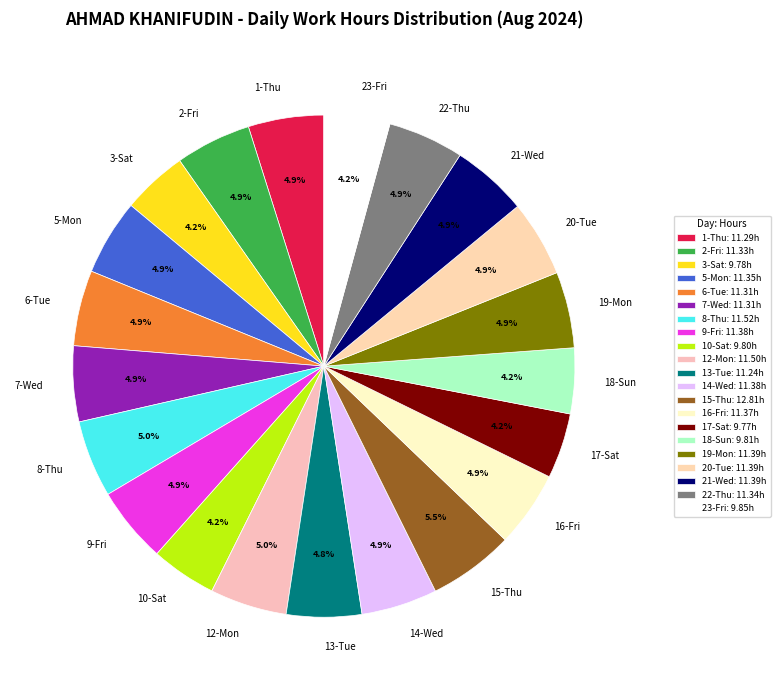

Is 2-Fri the majority of the pie?

No